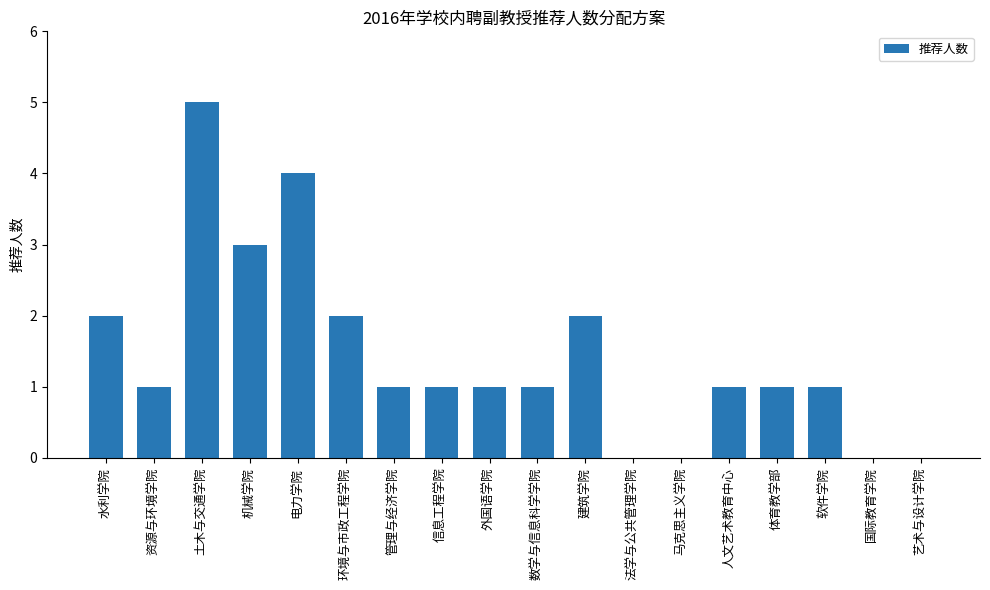

Which label corresponds to the largest value in the chart?

土木与交通学院